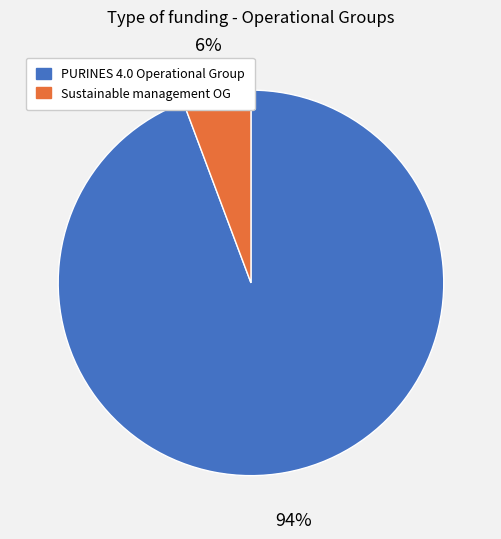

Is there any slice that represents more than half of the pie?

Yes